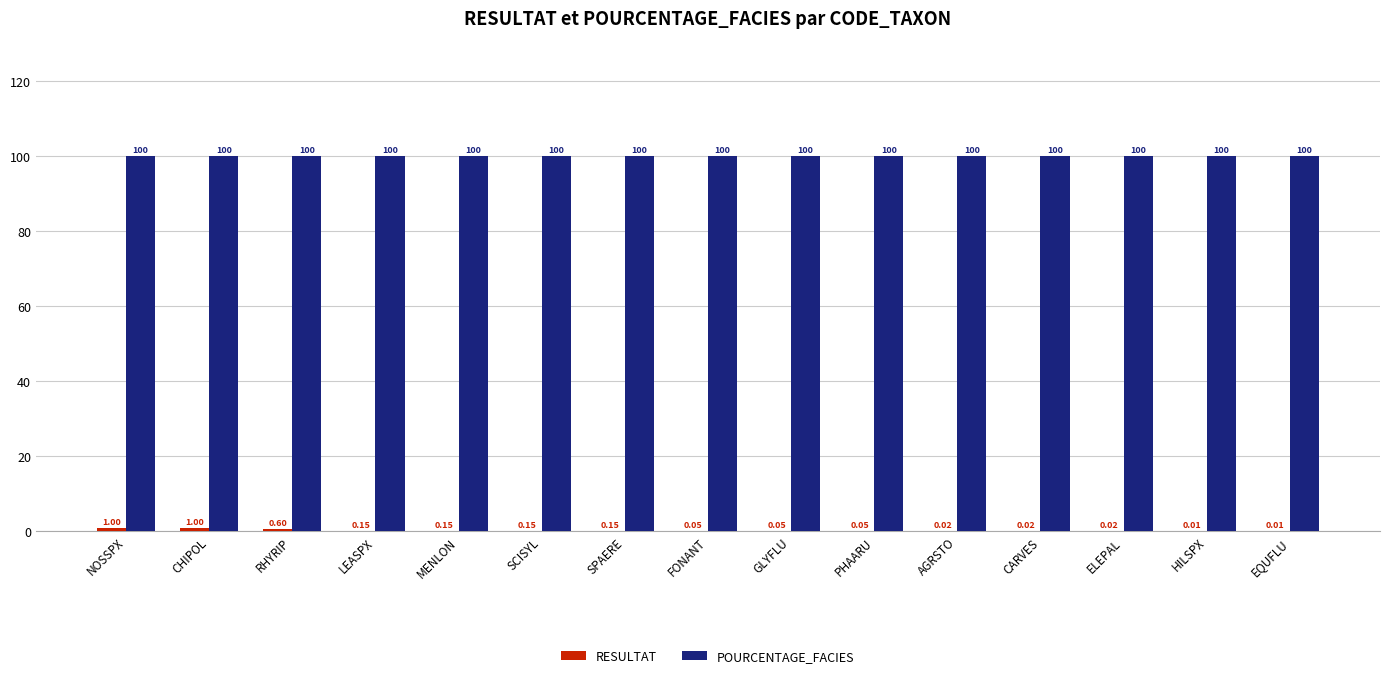

What is the sum of the POURCENTAGE_FACIES values at FONANT and HILSPX?

200.0